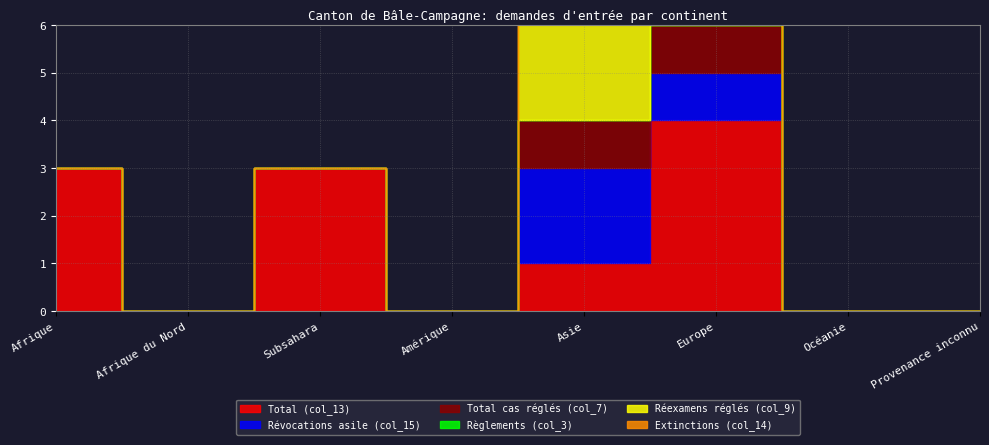

True or false: Total (col_13) and Total cas réglés (col_7) cross at least once.

False